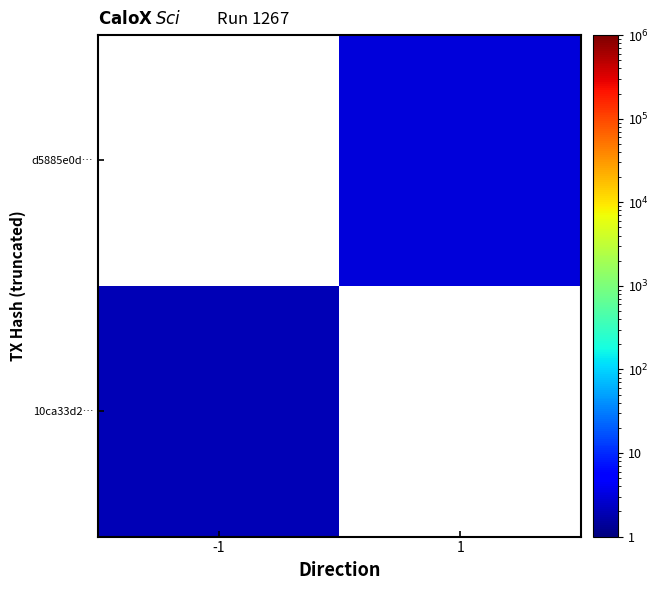

At how many categories does at least one series exceed 2?

1